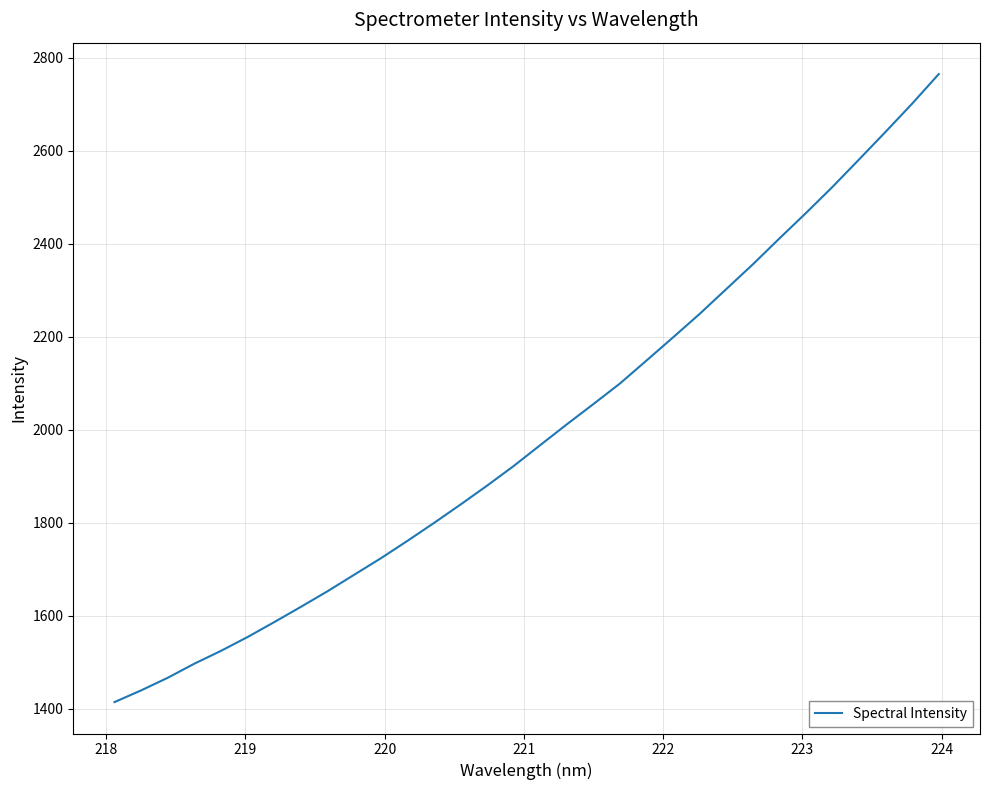

What is the difference between the maximum and minimum values?

1350.3